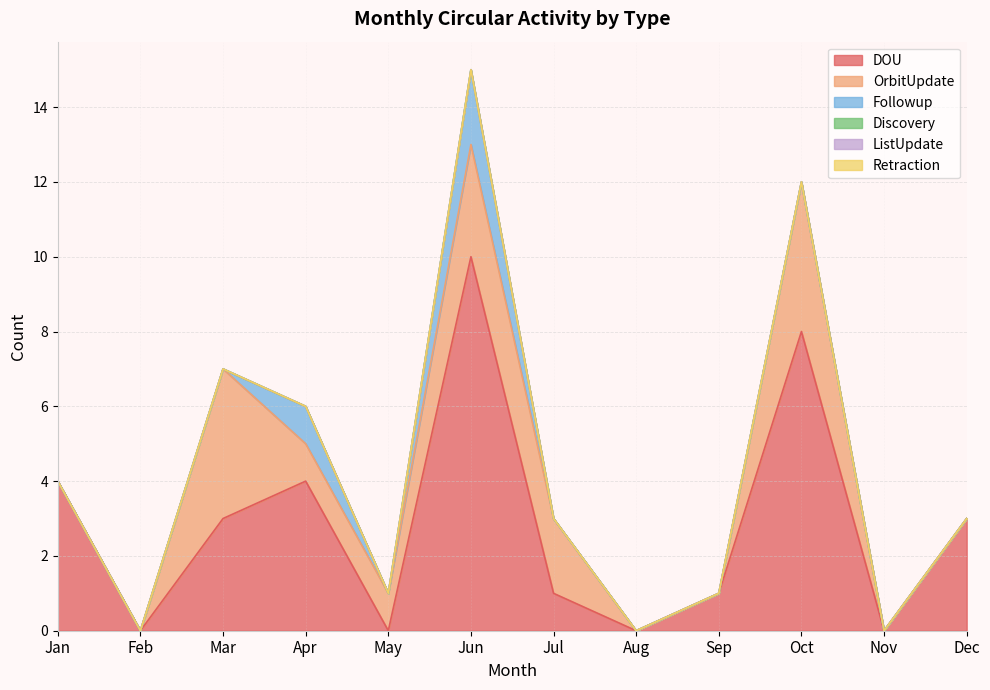

Which label corresponds to the largest value in the chart?

Jun